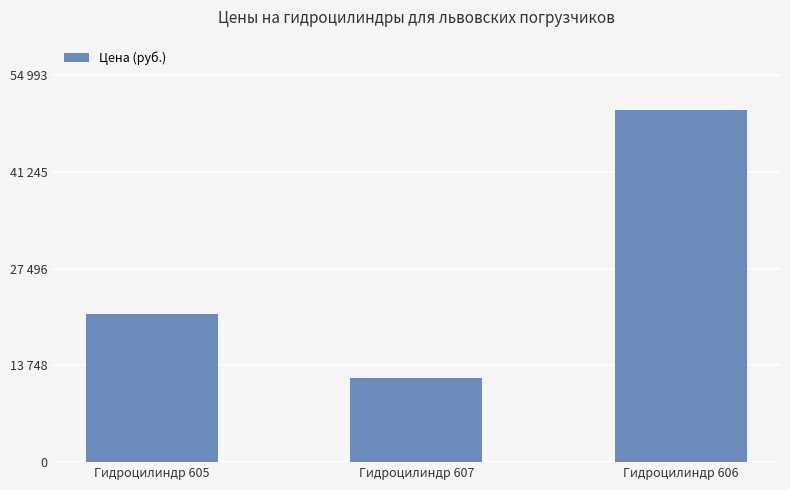

At which label does the data first exceed 21060?

Гидроцилиндр 606